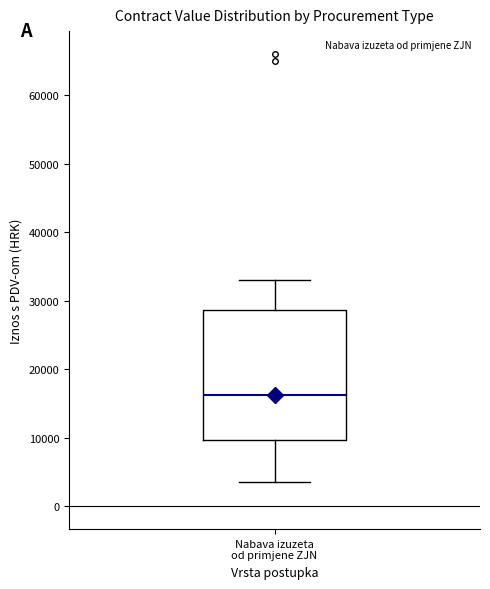

Transcribe this box plot: give where the median line is, the range the box spans, and where the two whiskers end, as read against the y-axis. The values are not printed on the chart, so give them approximately, as read against the axis.

median 16000, box 10000 to 29000, whiskers 4000 to 33000